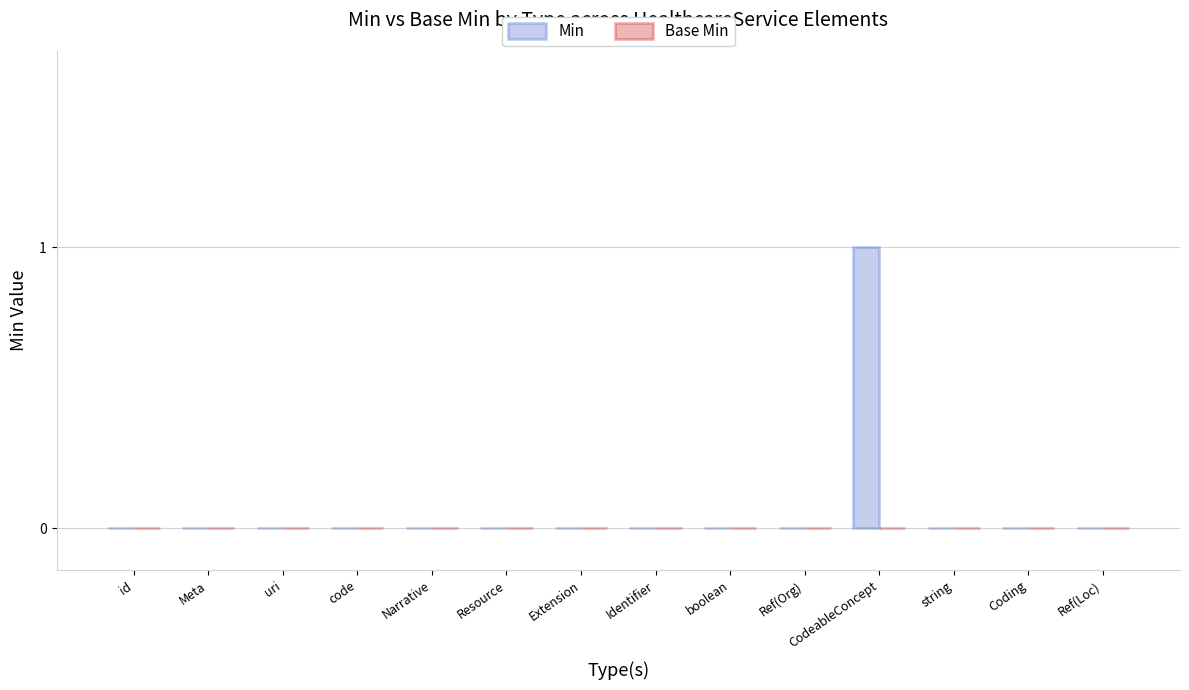

Is it true that the value at code is 0?

True